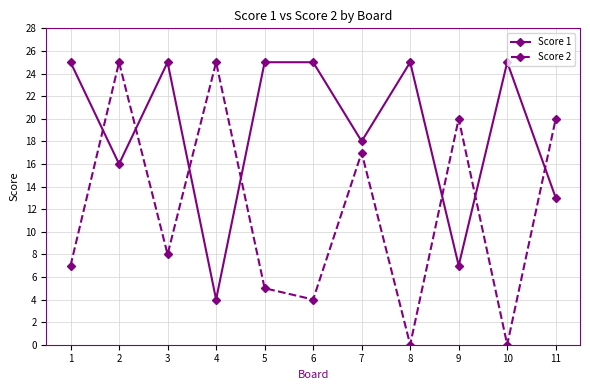

What are all the series names shown in the legend?

Score 1, Score 2